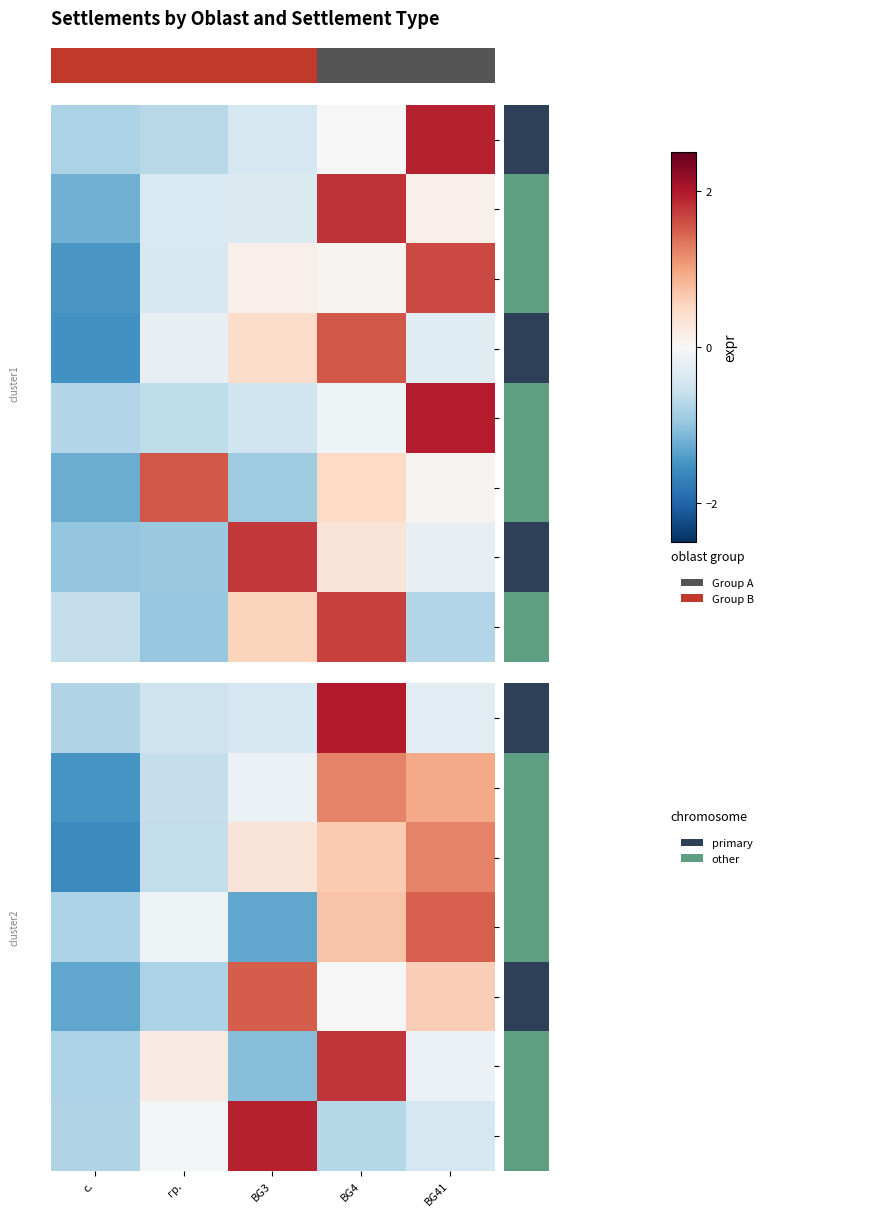

What is the approximate value of VTR at гр.?

-0.5